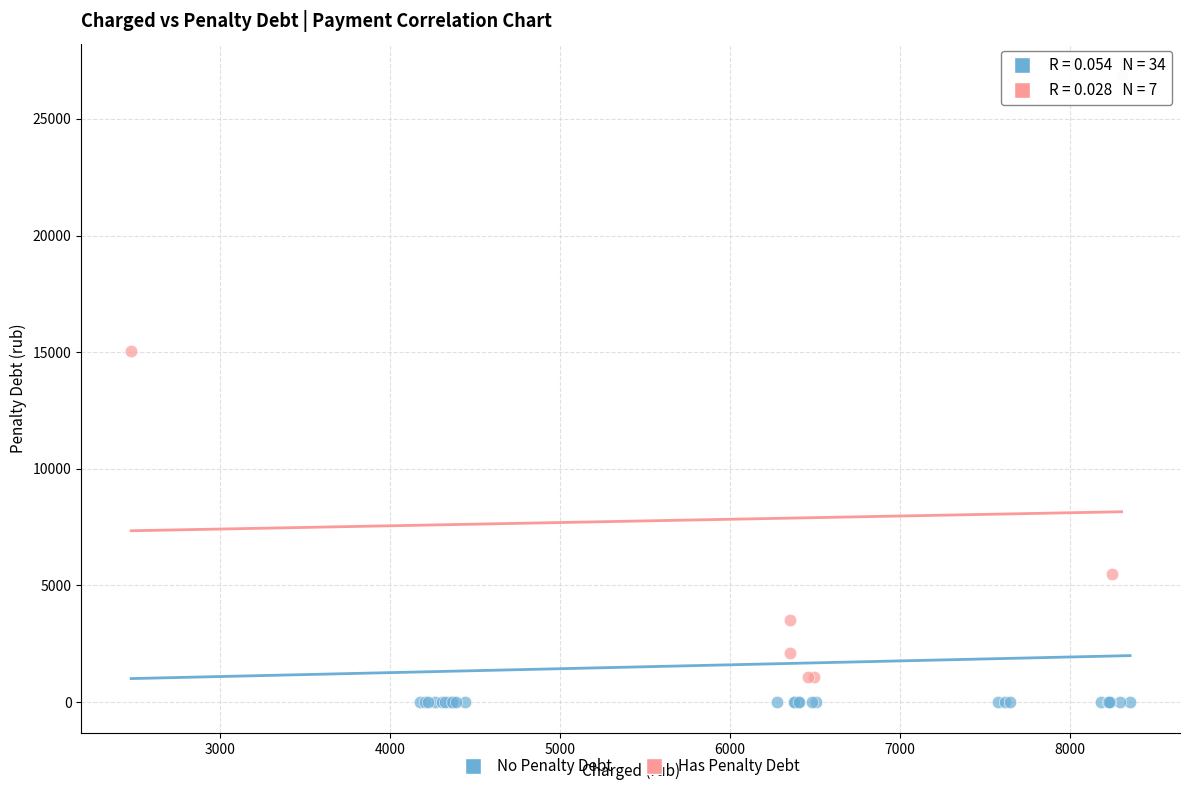

Which series contains the highest Y value?

Has Penalty Debt